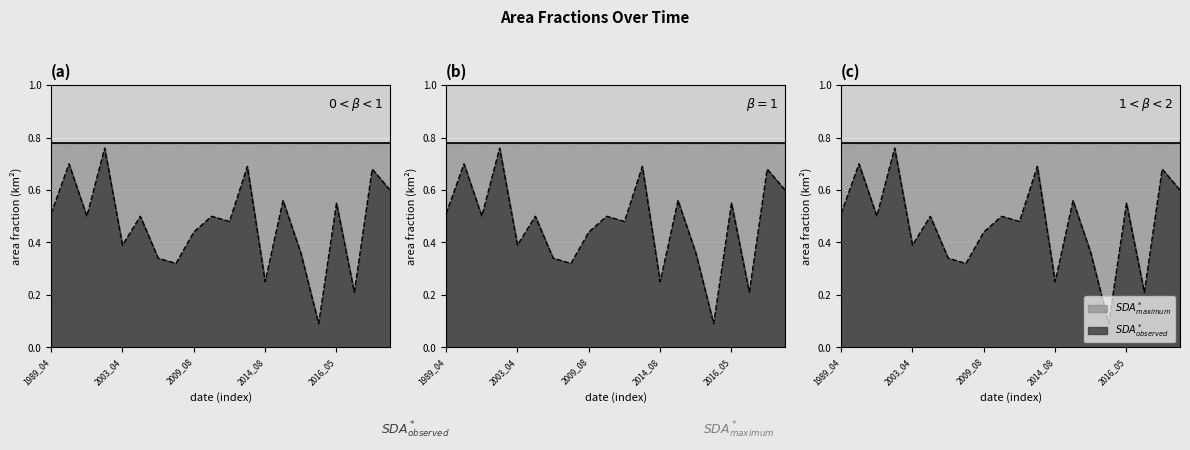

True or false: waterArea and origWaterArea intersect in this chart.

False